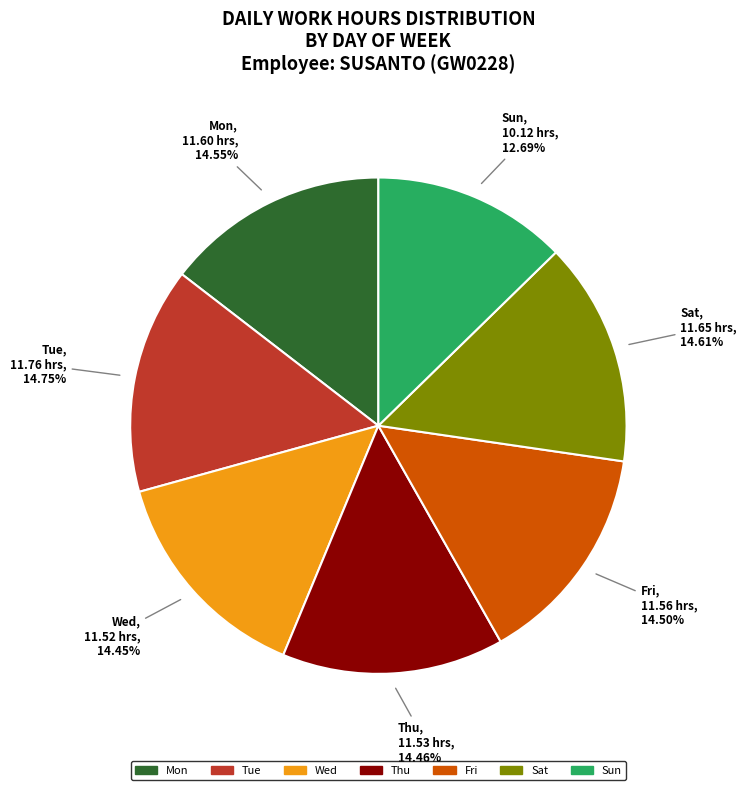

To the nearest percent, what portion does Thu represent?

14%